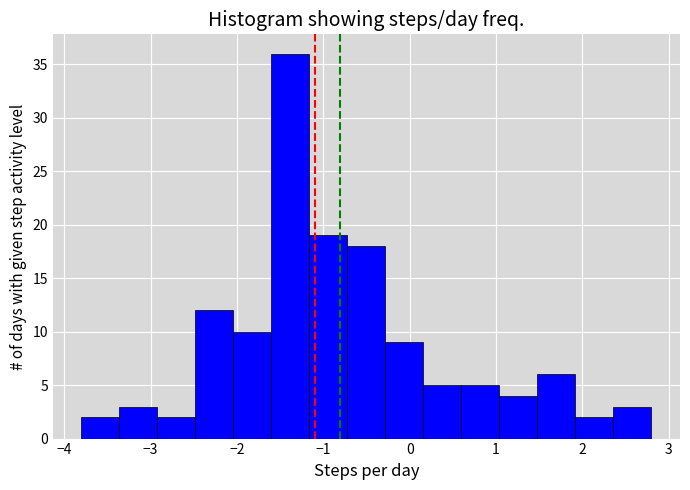

Reading left to right, transcribe this chart: for each bar, give the range it covers on the x-axis and its height. Neither the bar edges nor the heights are printed on the chart, so give them approximately, as read against the axes.

-3.80 to -3.36: 2
-3.36 to -2.92: 3
-2.92 to -2.48: 2
-2.48 to -2.04: 12
-2.04 to -1.60: 10
-1.60 to -1.16: 36
-1.16 to -0.72: 19
-0.72 to -0.28: 18
-0.28 to 0.16: 9
0.16 to 0.60: 5
0.60 to 1.04: 5
1.04 to 1.48: 4
1.48 to 1.92: 6
1.92 to 2.36: 2
2.36 to 2.80: 3